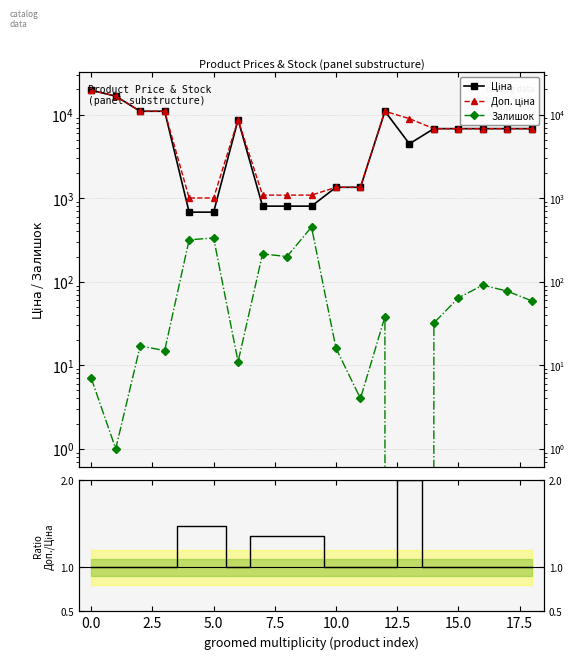

True or false: Доп. ціна has more than 1 points higher than both neighbors.

True